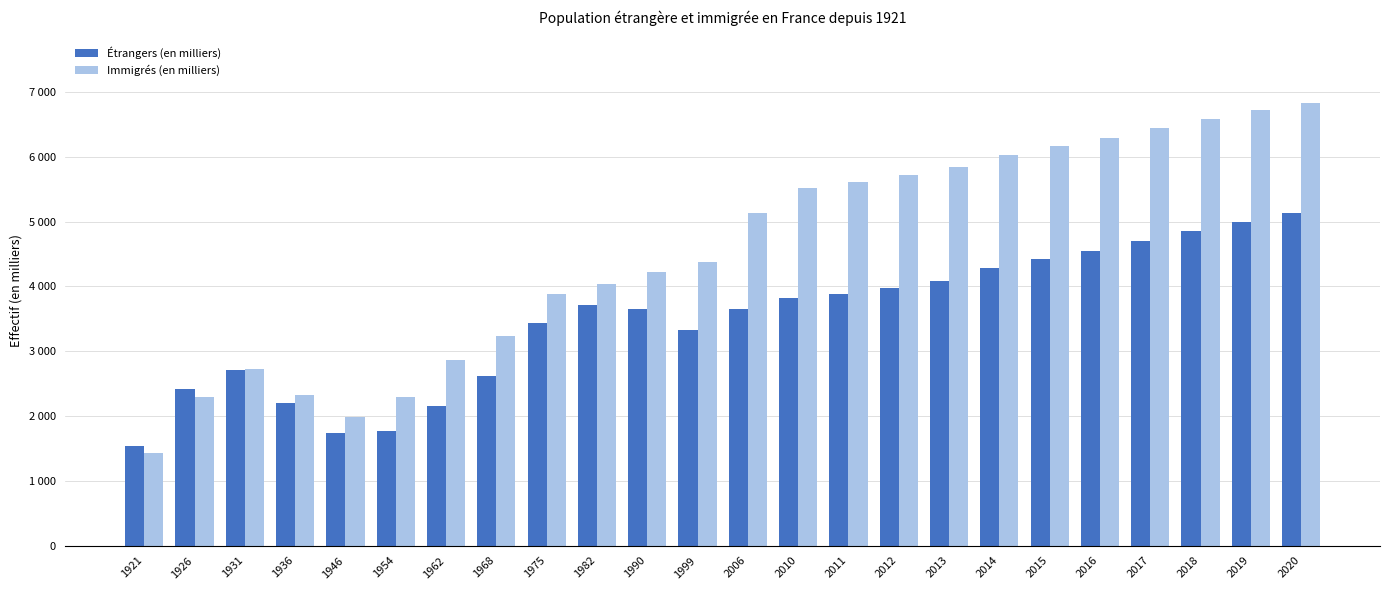

Does the chart contain stacked bars?

No